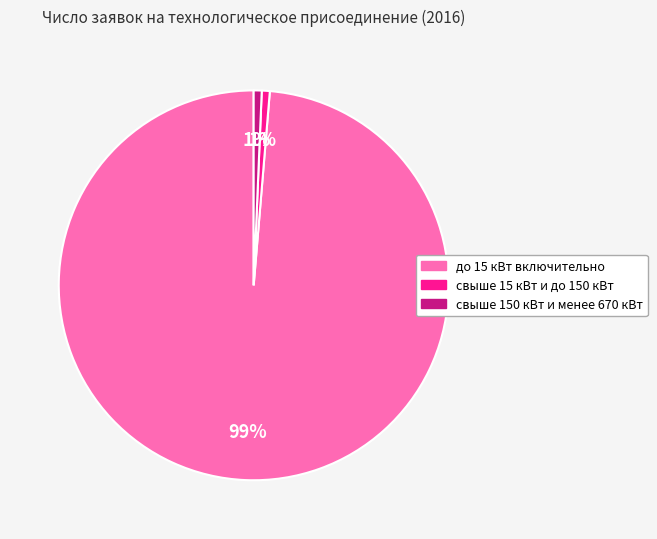

How many segments does this pie chart have?

3